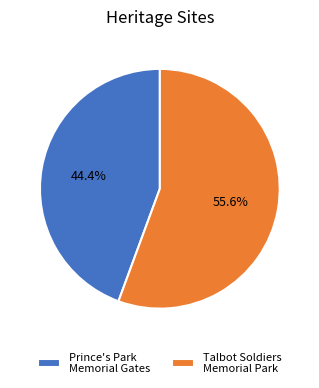

Which slice is the largest?

Talbot Soldiers Memorial Park